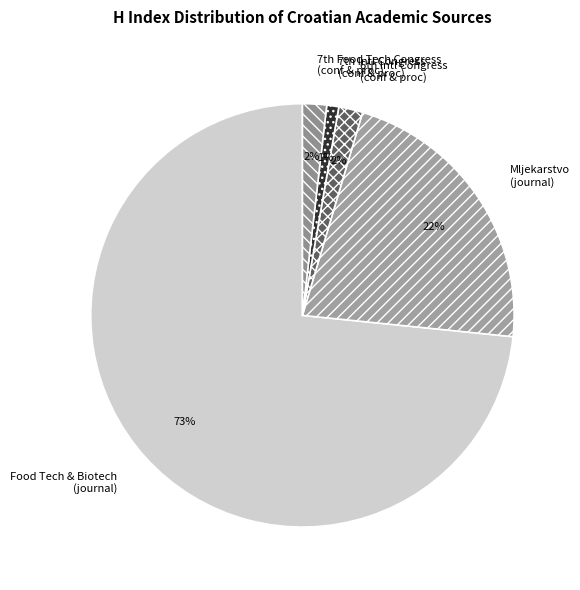

Which slice is the largest?

Food Tech & Biotech (journal)